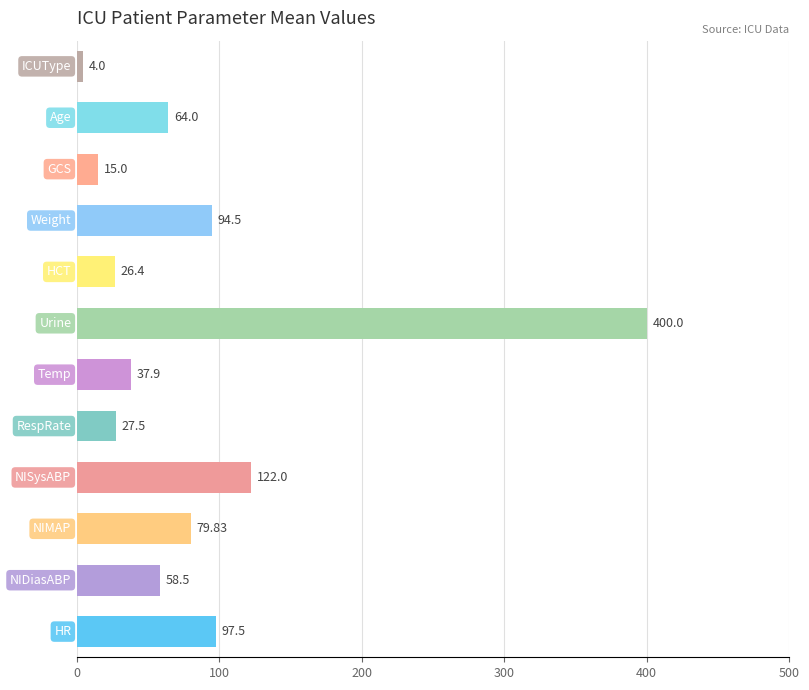

What is the difference between the maximum and minimum values?

396.0